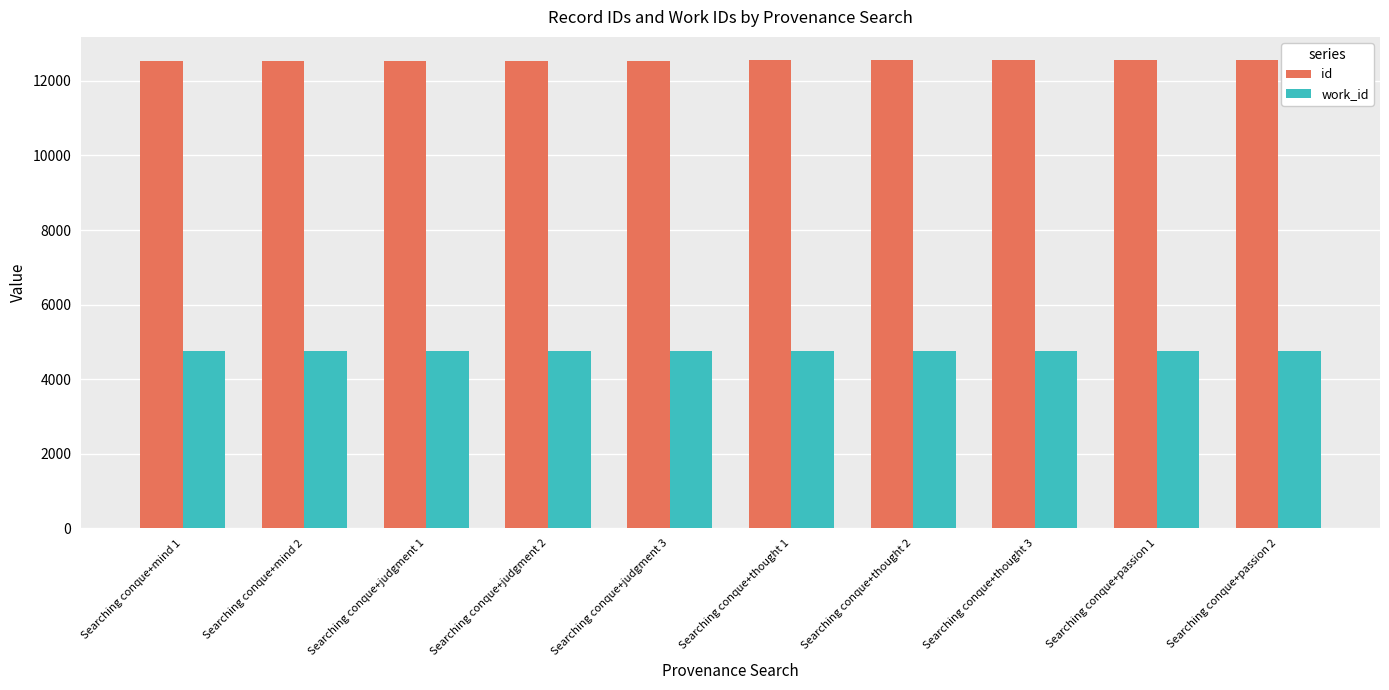

What are all the series names shown in the legend?

id, work_id